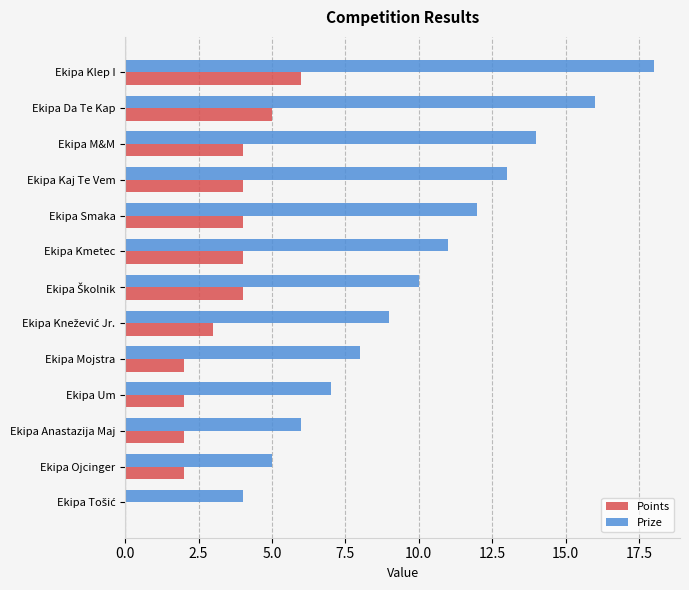

How many Points values are between 2 and 4?

10